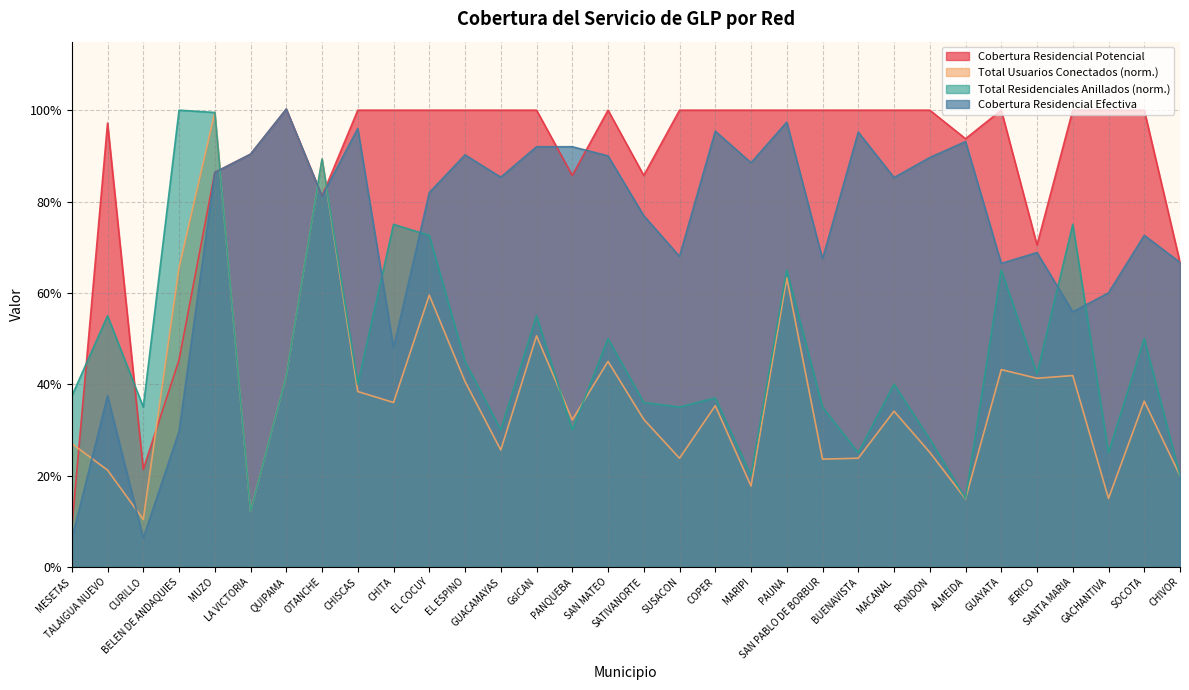

What is the sum of all Total Usuarios Conectados values?

11.9